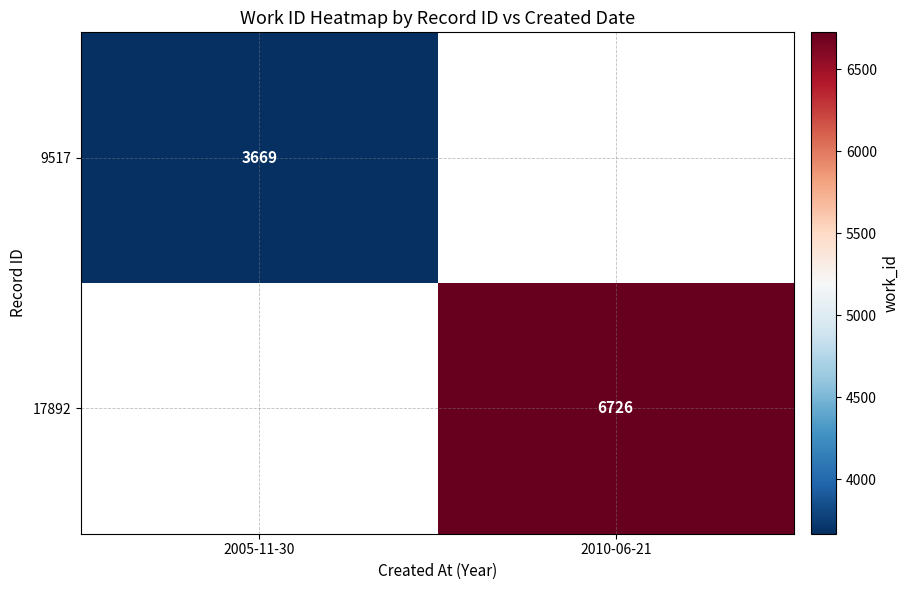

Is the value of 9517 at 2005-11-30 greater than the value of 17892 at 2010-06-21?

No